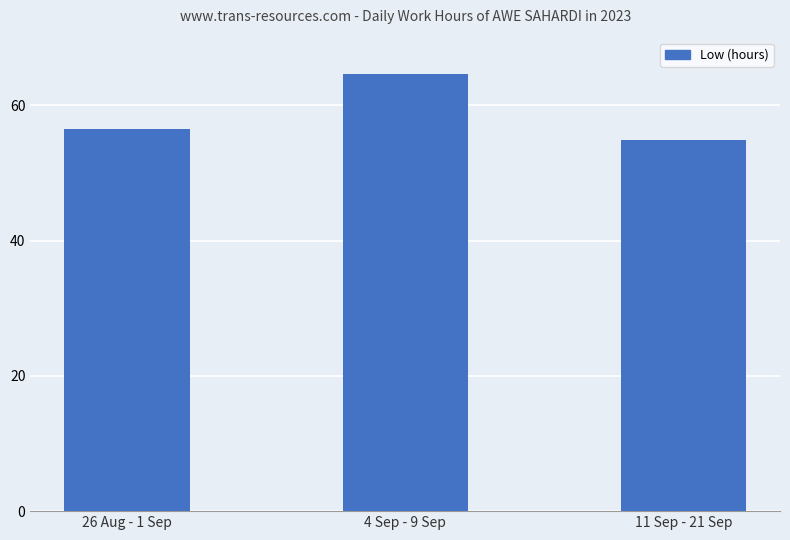

What is the ratio of the value at 4 Sep - 9 Sep to the value at 11 Sep - 21 Sep?

1.2